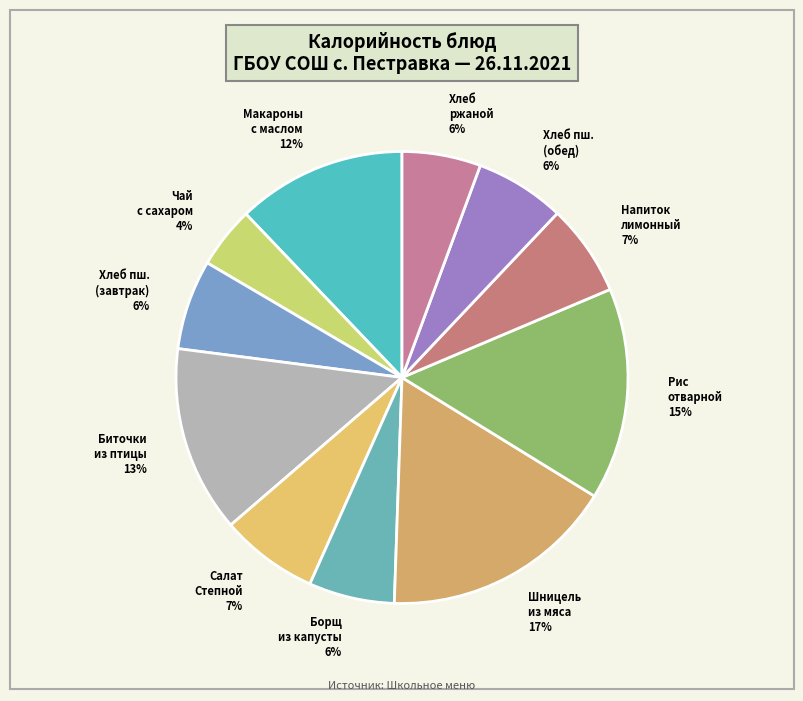

Combined, do Рис отварной and Биточки из птицы account for over 50%?

No